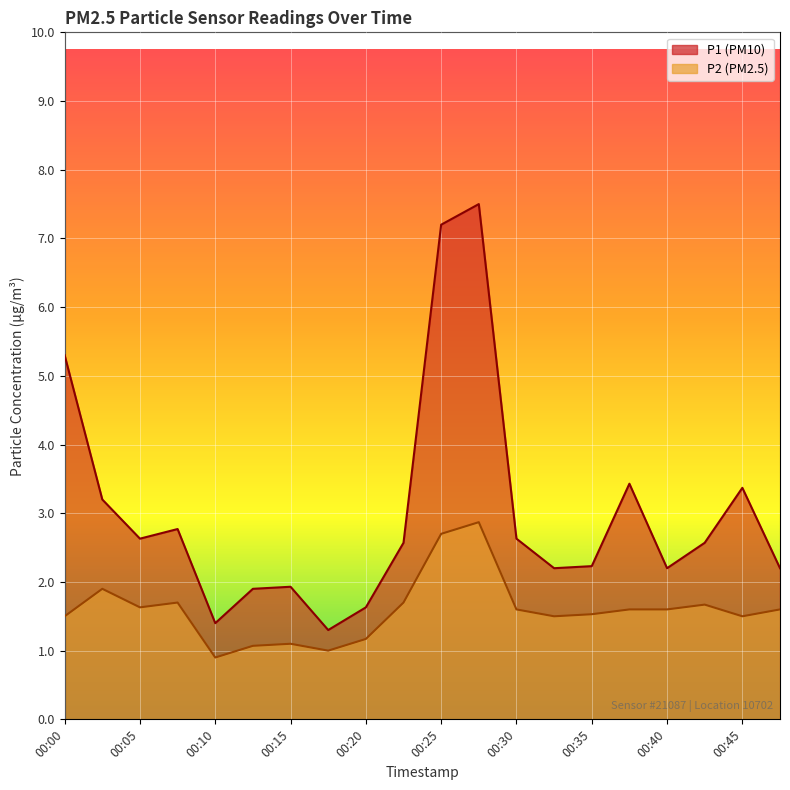

How many interior local peaks does the P1 series have?

5